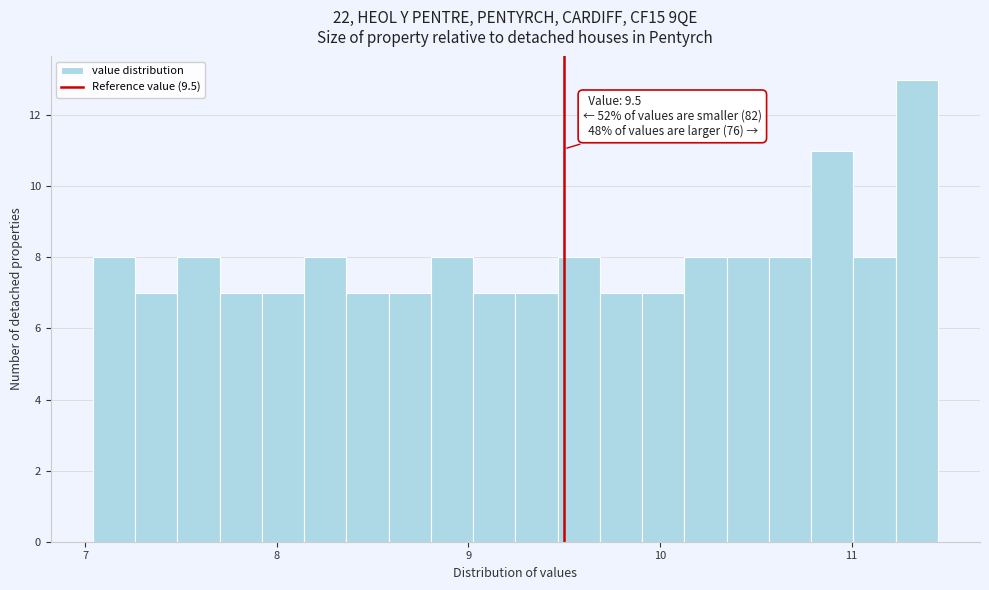

Read against the x-axis, roughly where is the centre of the tallest bar?

11.3